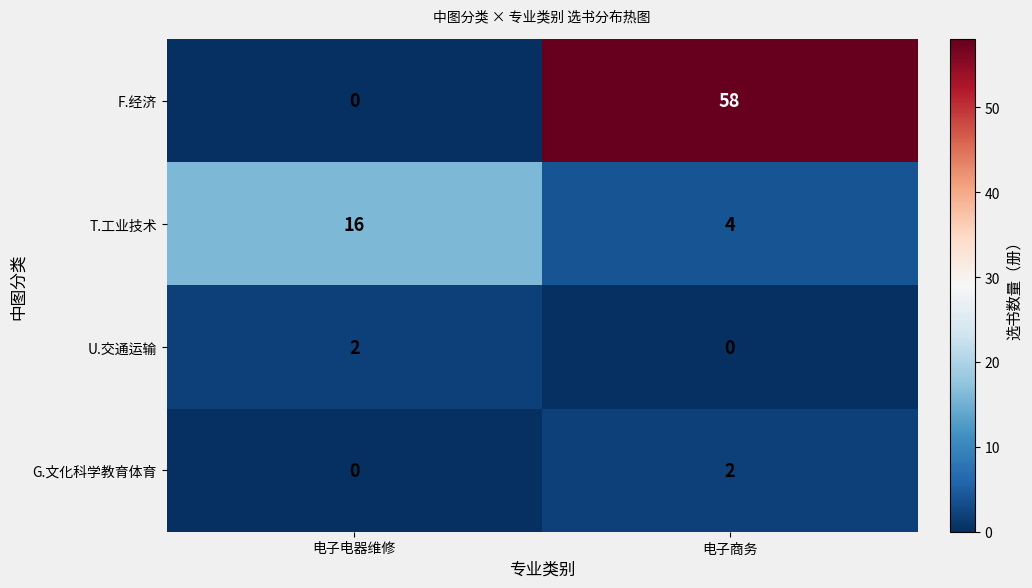

Reading left to right, what are all the values shown in this chart?

F.经济: 0	58
T.工业技术: 16	4
U.交通运输: 2	0
G.文化科学教育体育: 0	2